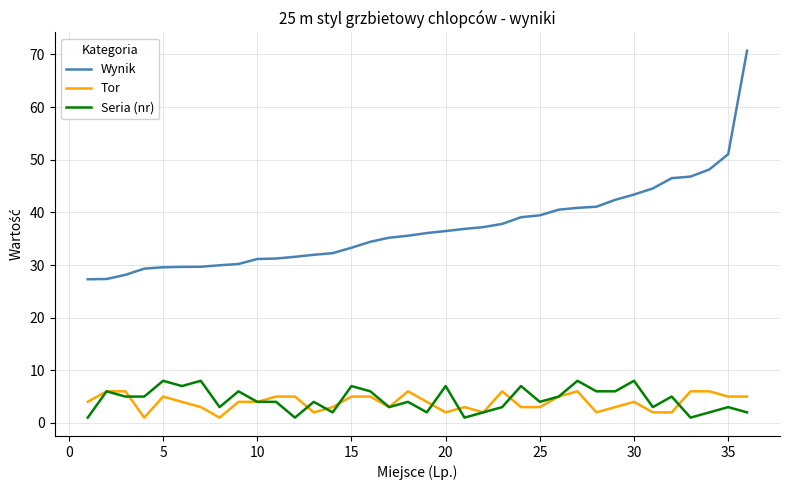

What is the maximum value for Seria (nr)?

8.0